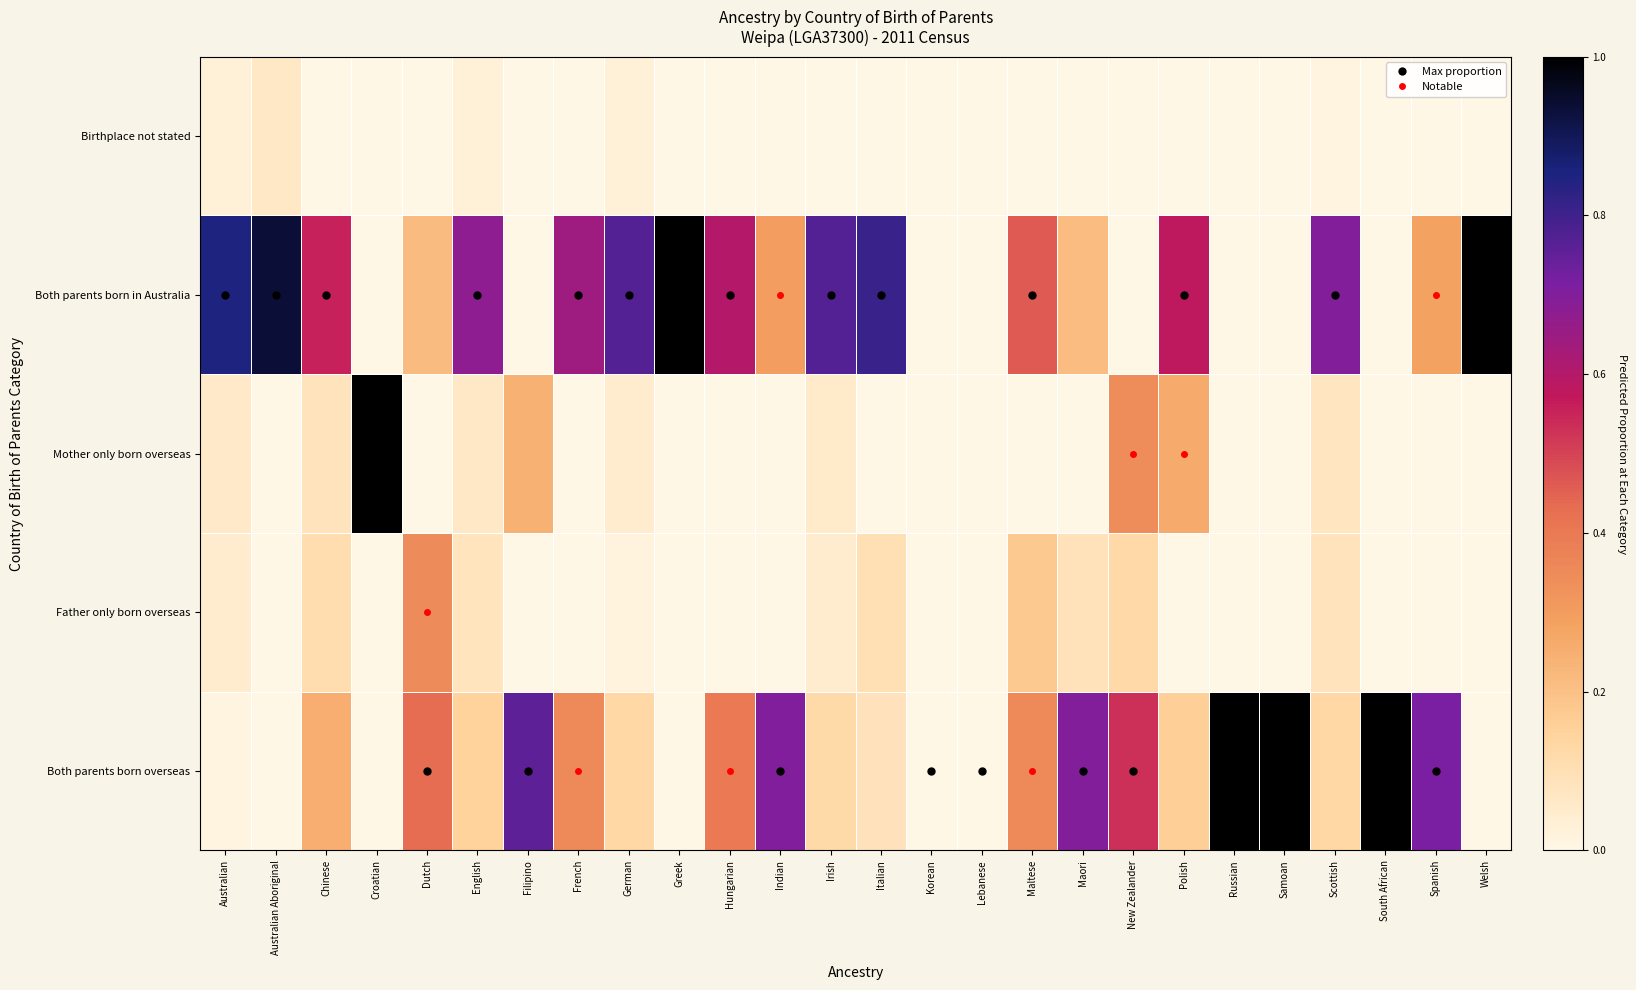

Reading left to right, what are all the values shown in this chart?

Both parents born overseas: Australian=0.0	Australian Aboriginal=0.0	Chinese=0.2	Croatian=0.0	Dutch=0.4	English=0.2	Filipino=0.8	French=0.4	German=0.1	Greek=0.0	Hungarian=0.4	Indian=0.7	Irish=0.1	Italian=0.1	Korean=0.0	Lebanese=0.0	Maltese=0.4	Maori=0.7	New Zealander=0.5	Polish=0.2	Russian=1.0	Samoan=1.0	Scottish=0.1	South African=1.0	Spanish=0.7	Welsh=0.0
Father only born overseas: Australian=0.0	Australian Aboriginal=0.0	Chinese=0.1	Croatian=0.0	Dutch=0.4	English=0.1	Filipino=0.0	French=0.0	German=0.0	Greek=0.0	Hungarian=0.0	Indian=0.0	Irish=0.0	Italian=0.1	Korean=0.0	Lebanese=0.0	Maltese=0.2	Maori=0.1	New Zealander=0.1	Polish=0.0	Russian=0.0	Samoan=0.0	Scottish=0.1	South African=0.0	Spanish=0.0	Welsh=0.0
Mother only born overseas: Australian=0.1	Australian Aboriginal=0.0	Chinese=0.1	Croatian=1.0	Dutch=0.0	English=0.1	Filipino=0.2	French=0.0	German=0.0	Greek=0.0	Hungarian=0.0	Indian=0.0	Irish=0.1	Italian=0.0	Korean=0.0	Lebanese=0.0	Maltese=0.0	Maori=0.0	New Zealander=0.3	Polish=0.3	Russian=0.0	Samoan=0.0	Scottish=0.1	South African=0.0	Spanish=0.0	Welsh=0.0
Both parents born in Australia: Australian=0.9	Australian Aboriginal=0.9	Chinese=0.6	Croatian=0.0	Dutch=0.2	English=0.7	Filipino=0.0	French=0.6	German=0.8	Greek=1.0	Hungarian=0.6	Indian=0.3	Irish=0.8	Italian=0.8	Korean=0.0	Lebanese=0.0	Maltese=0.5	Maori=0.2	New Zealander=0.0	Polish=0.6	Russian=0.0	Samoan=0.0	Scottish=0.7	South African=0.0	Spanish=0.3	Welsh=1.0
Birthplace not stated: Australian=0.0	Australian Aboriginal=0.1	Chinese=0.0	Croatian=0.0	Dutch=0.0	English=0.0	Filipino=0.0	French=0.0	German=0.0	Greek=0.0	Hungarian=0.0	Indian=0.0	Irish=0.0	Italian=0.0	Korean=0.0	Lebanese=0.0	Maltese=0.0	Maori=0.0	New Zealander=0.0	Polish=0.0	Russian=0.0	Samoan=0.0	Scottish=0.0	South African=0.0	Spanish=0.0	Welsh=0.0